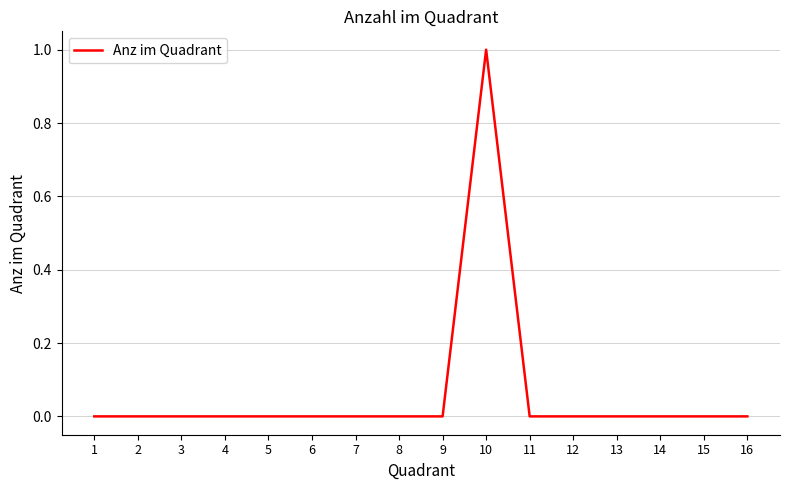

True or false: the data shows 0 at 11.

True